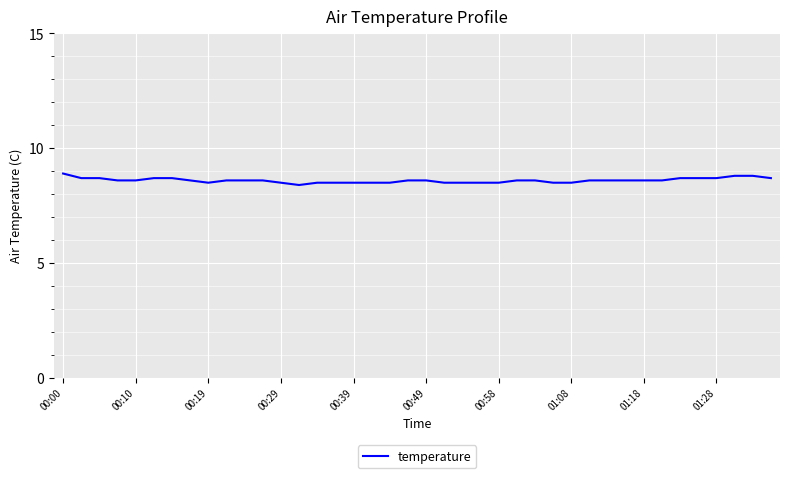

What is the maximum value shown in the chart?

8.9